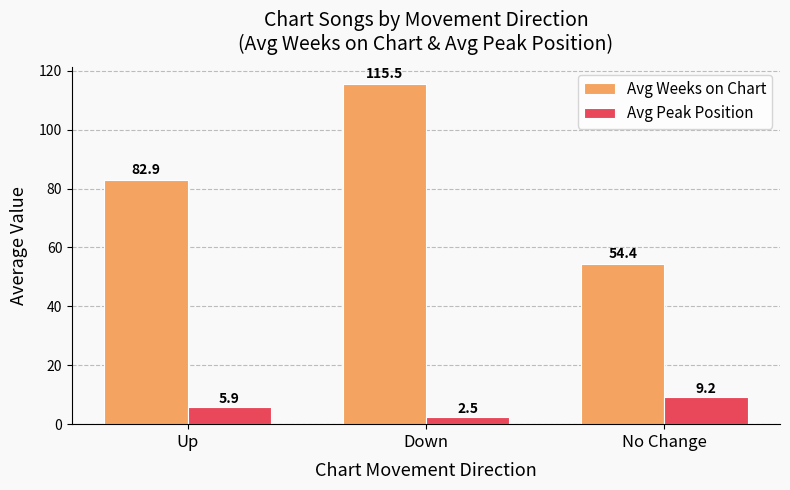

Which series has the largest total across all categories?

Avg Weeks on Chart